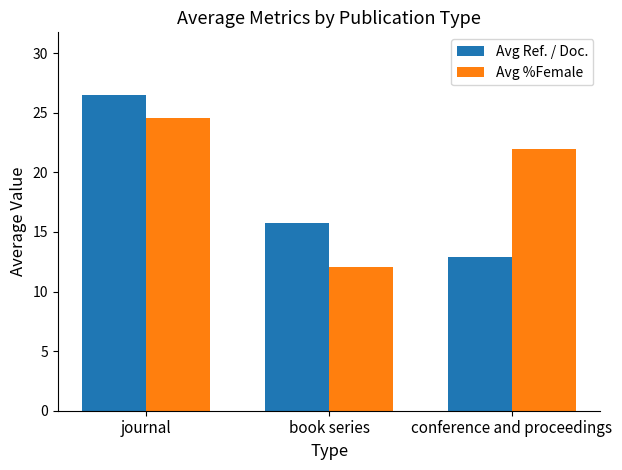

What is the total value across all series at conference and proceedings?

34.9